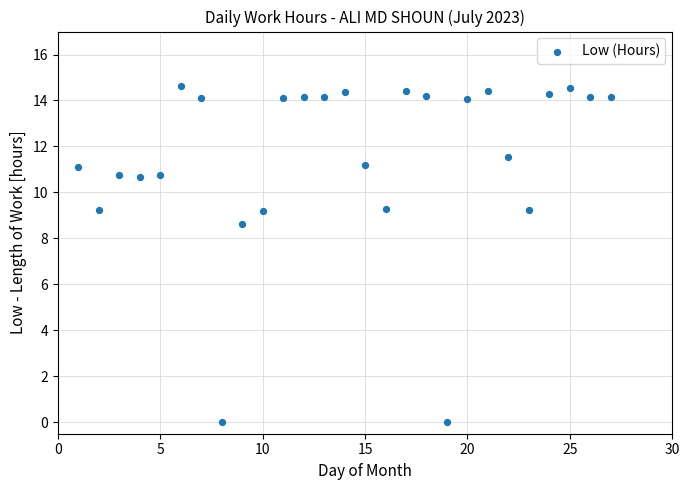

What is the range of X values (max minus min)?

26.0